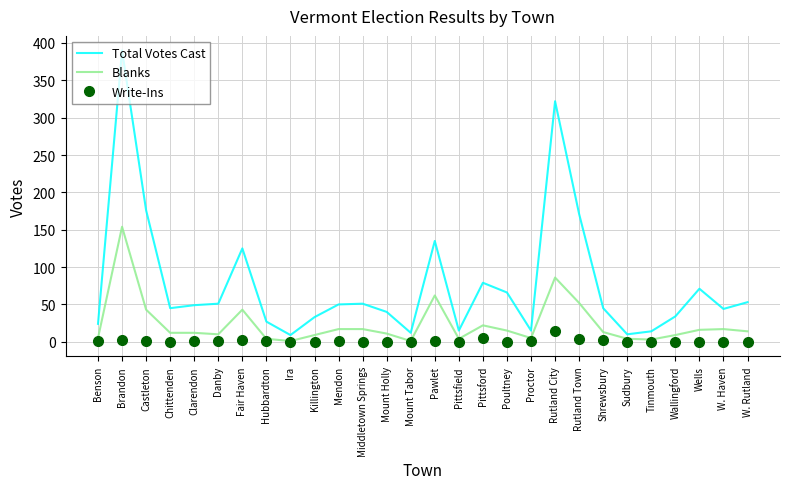

What is the total value across all series at W. Haven?

61